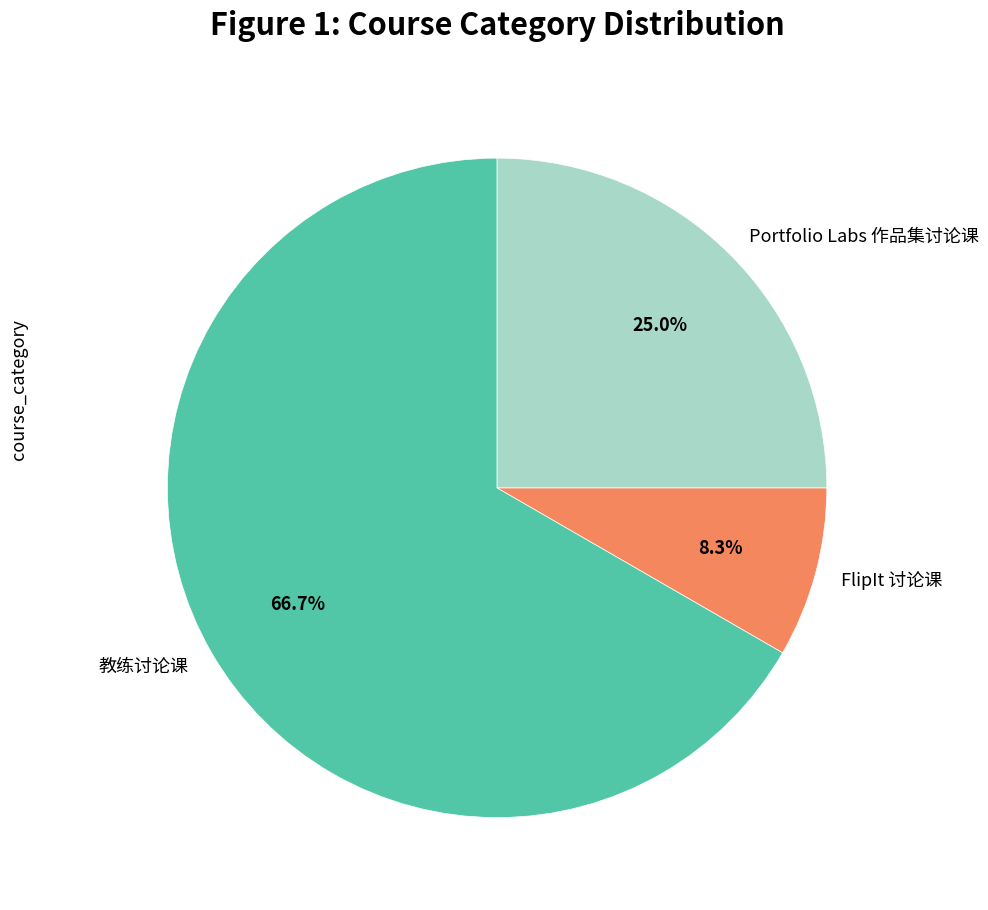

Which category has the biggest portion of the pie?

教练讨论课